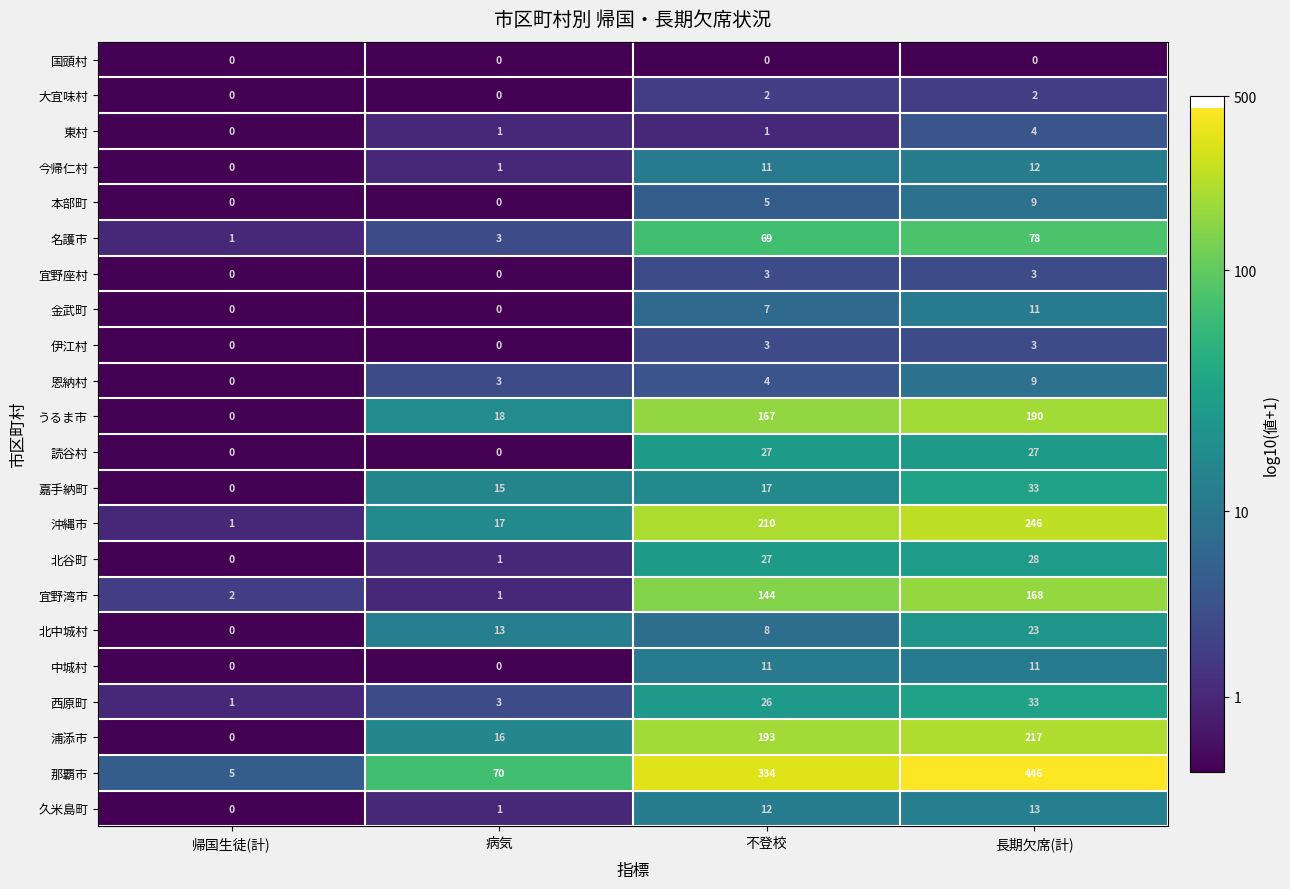

Which series changed the most between 不登校 and 長期欠席(計)?

那覇市